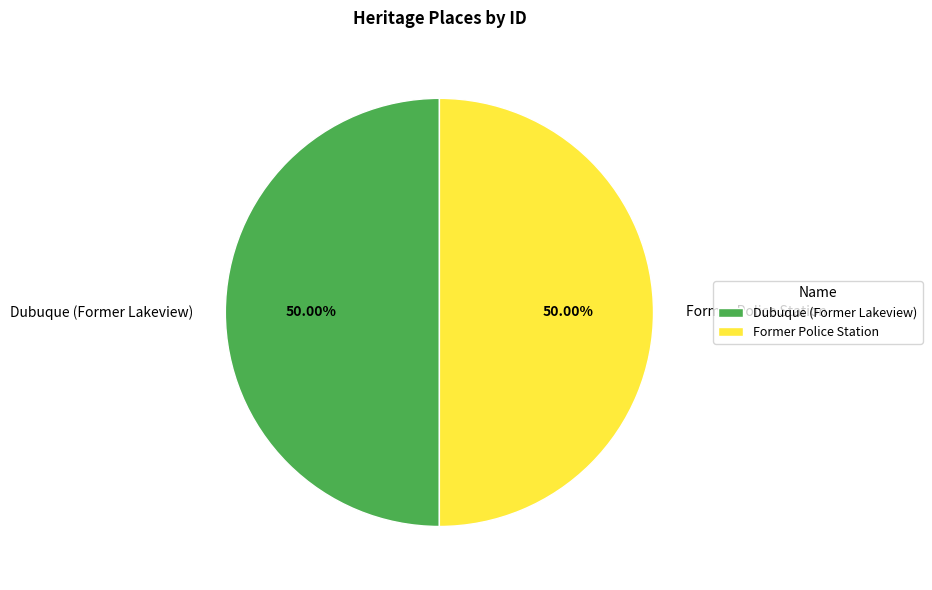

What is the ratio of the value at Dubuque (Former Lakeview) to the value at Former Police Station?

1.0